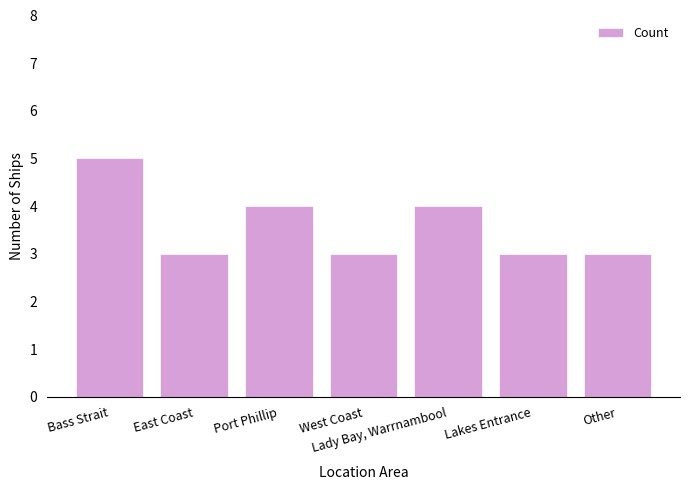

The value at Port Phillip is 5. True or false?

False